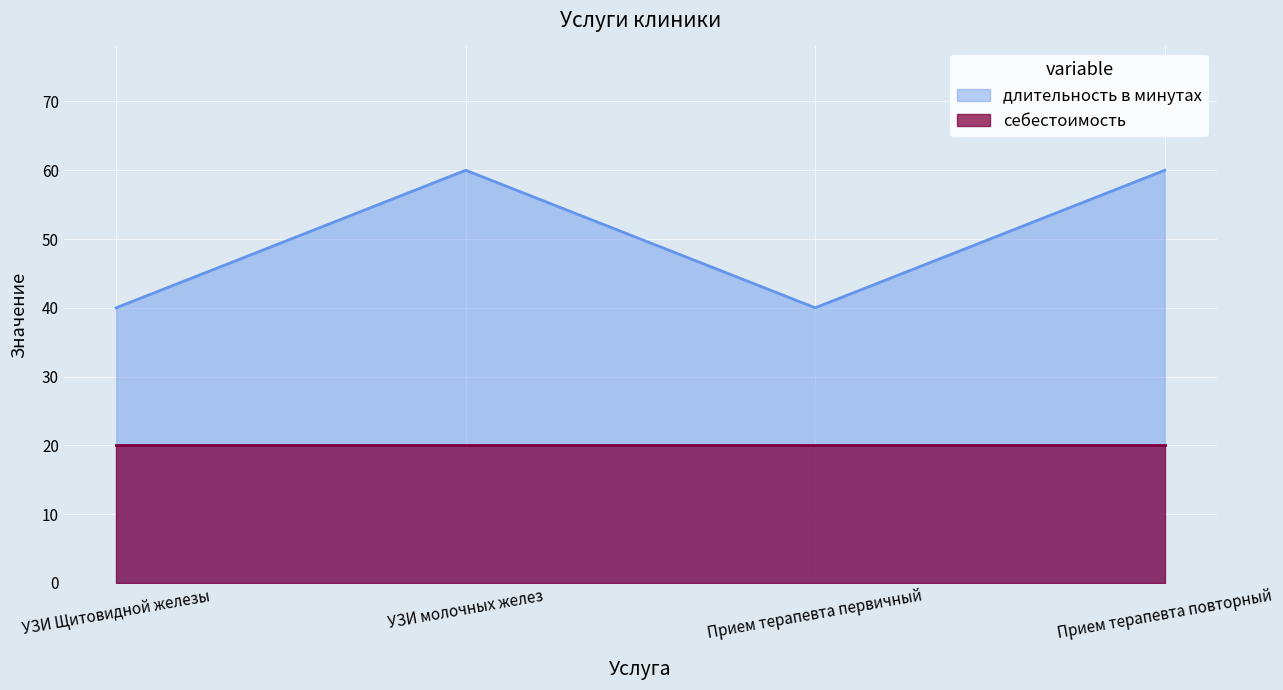

What is the greatest value displayed?

60